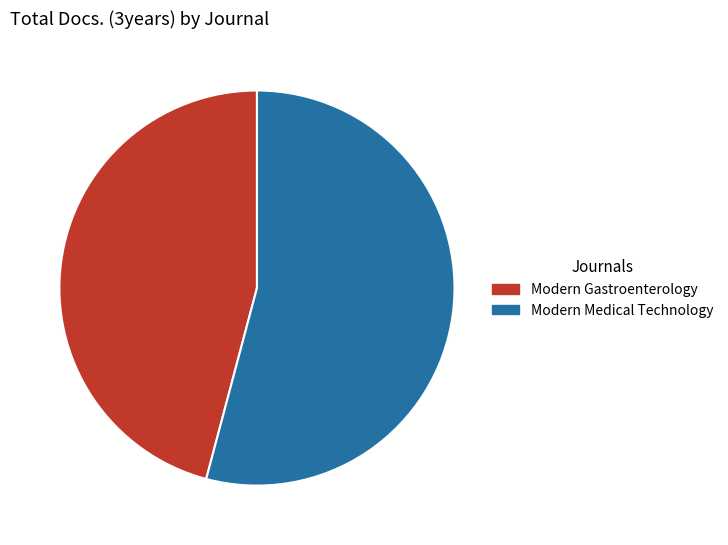

Which category has the biggest portion of the pie?

Modern Medical Technology